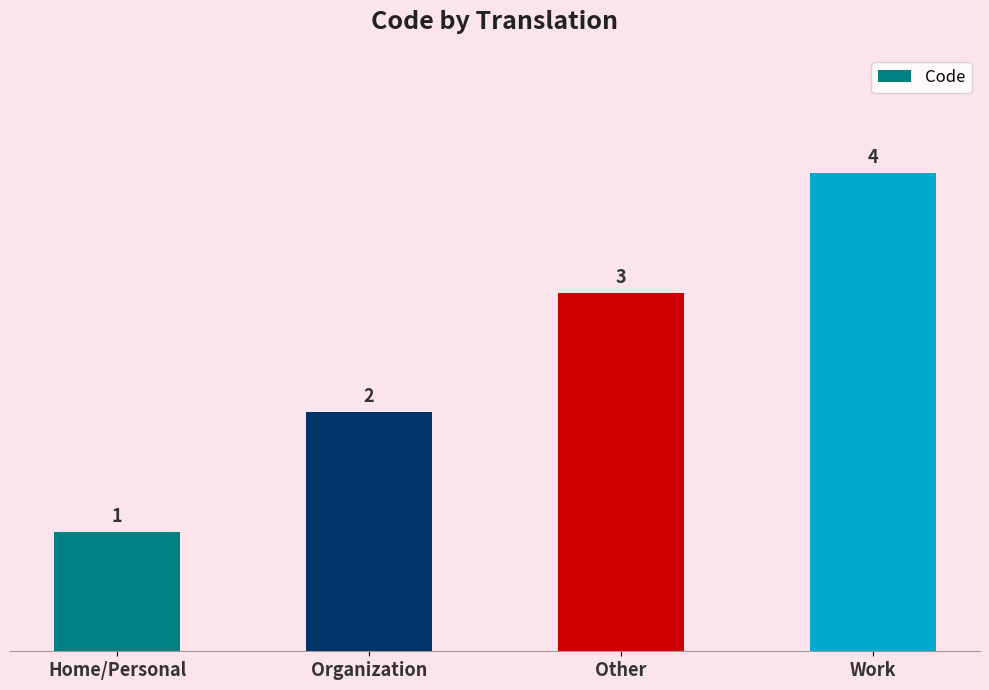

List the labels in order of value, largest first.

Work, Other, Organization, Home/Personal